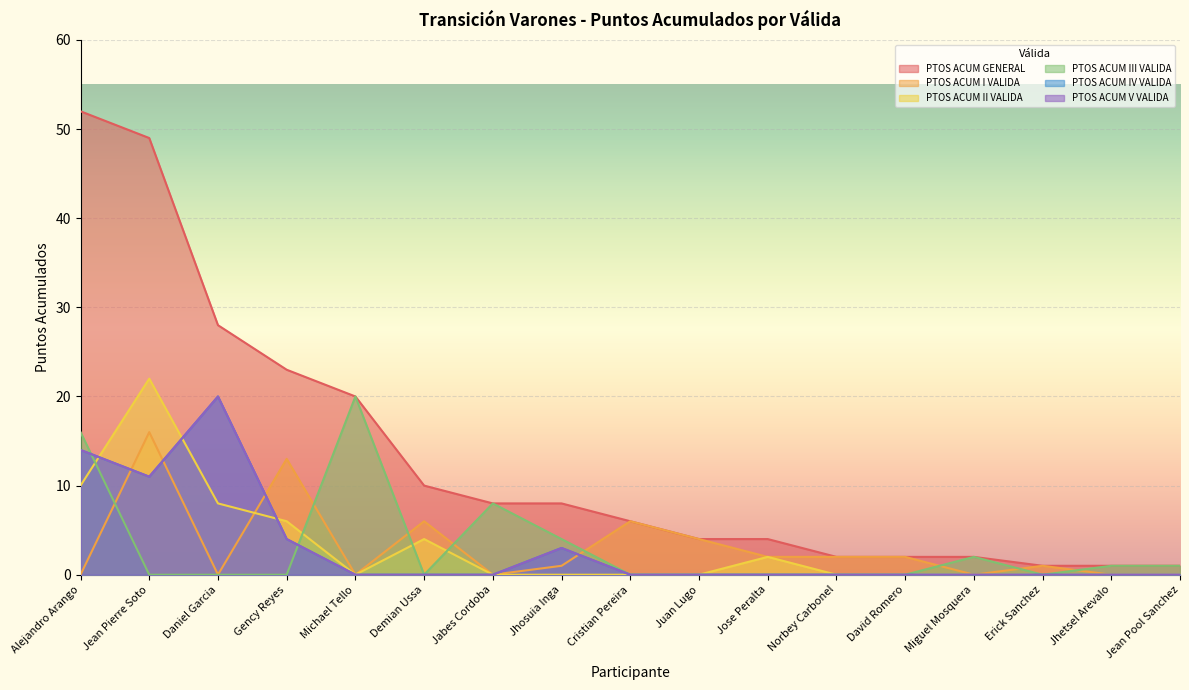

Reading left to right, list all the values displayed in this chart.

PTOS ACUM GENERAL: 52	49	28	23	20	10	8	8	6	4	4	2	2	2	1	1	1
PTOS ACUM I VALIDA: 0	16	0	13	0	6	0	1	6	4	2	2	2	0	1	0	0
PTOS ACUM II VALIDA: 10	22	8	6	0	4	0	0	0	0	2	0	0	0	0	0	0
PTOS ACUM III VALIDA: 16	0	0	0	20	0	8	4	0	0	0	0	0	2	0	1	1
PTOS ACUM IV VALIDA: 14	11	20	4	0	0	0	3	0	0	0	0	0	0	0	0	0
PTOS ACUM V VALIDA: 14	11	20	4	0	0	0	3	0	0	0	0	0	0	0	0	0